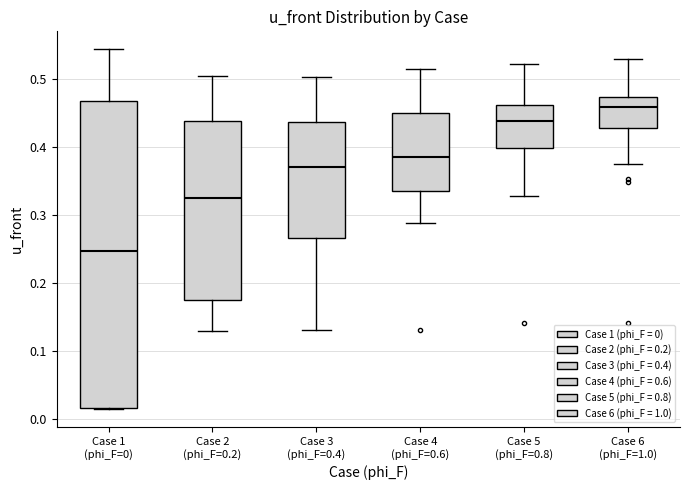

Reading left to right, read every box against the y-axis: the position of its median line, the range the box covers, and the ends of its whiskers. The values are not printed on the chart, so give them approximately, as read against the axis.

Case 1 (phi_F=0): median 0.25, box 0.02 to 0.47, whiskers 0.01 to 0.54
Case 2 (phi_F=0.2): median 0.32, box 0.18 to 0.44, whiskers 0.13 to 0.50
Case 3 (phi_F=0.4): median 0.37, box 0.27 to 0.44, whiskers 0.13 to 0.50
Case 4 (phi_F=0.6): median 0.39, box 0.33 to 0.45, whiskers 0.29 to 0.51
Case 5 (phi_F=0.8): median 0.44, box 0.40 to 0.46, whiskers 0.33 to 0.52
Case 6 (phi_F=1.0): median 0.46, box 0.43 to 0.47, whiskers 0.37 to 0.53